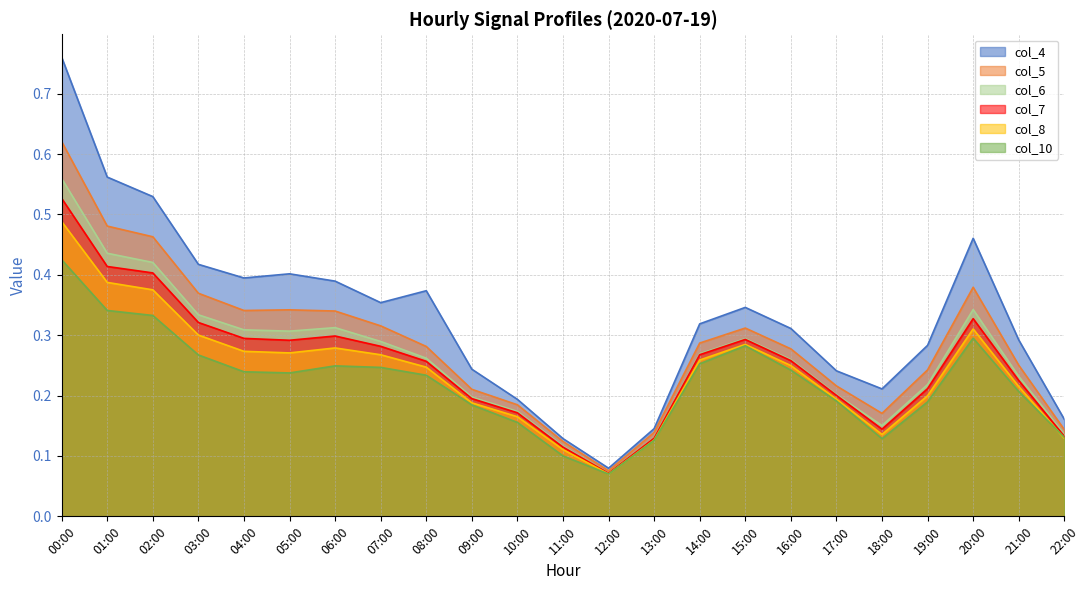

Reading left to right, what are all the values shown in this chart?

col_4: 0.8	0.6	0.5	0.4	0.4	0.4	0.4	0.4	0.4	0.2	0.2	0.1	0.1	0.1	0.3	0.3	0.3	0.2	0.2	0.3	0.5	0.3	0.2
col_5: 0.6	0.5	0.5	0.4	0.3	0.3	0.3	0.3	0.3	0.2	0.2	0.1	0.1	0.1	0.3	0.3	0.3	0.2	0.2	0.2	0.4	0.3	0.1
col_6: 0.6	0.4	0.4	0.3	0.3	0.3	0.3	0.3	0.3	0.2	0.2	0.1	0.1	0.1	0.3	0.3	0.3	0.2	0.2	0.2	0.3	0.2	0.1
col_7: 0.5	0.4	0.4	0.3	0.3	0.3	0.3	0.3	0.3	0.2	0.2	0.1	0.1	0.1	0.3	0.3	0.3	0.2	0.1	0.2	0.3	0.2	0.1
col_8: 0.5	0.4	0.4	0.3	0.3	0.3	0.3	0.3	0.2	0.2	0.2	0.1	0.1	0.1	0.3	0.3	0.2	0.2	0.1	0.2	0.3	0.2	0.1
col_10: 0.4	0.3	0.3	0.3	0.2	0.2	0.2	0.2	0.2	0.2	0.2	0.1	0.1	0.1	0.3	0.3	0.2	0.2	0.1	0.2	0.3	0.2	0.1